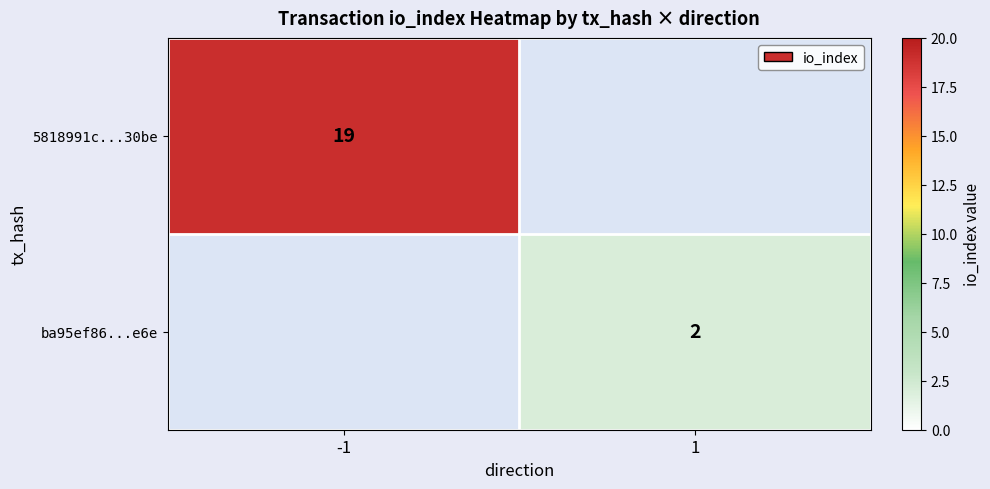

The 5818991c...30be series shows 19 at -1. True or false?

True